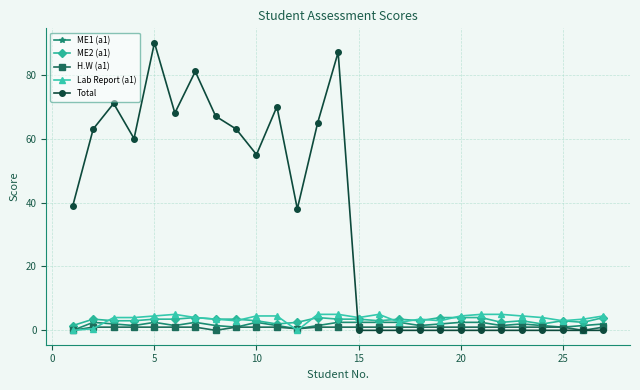

Which series has the largest total across all categories?

Total